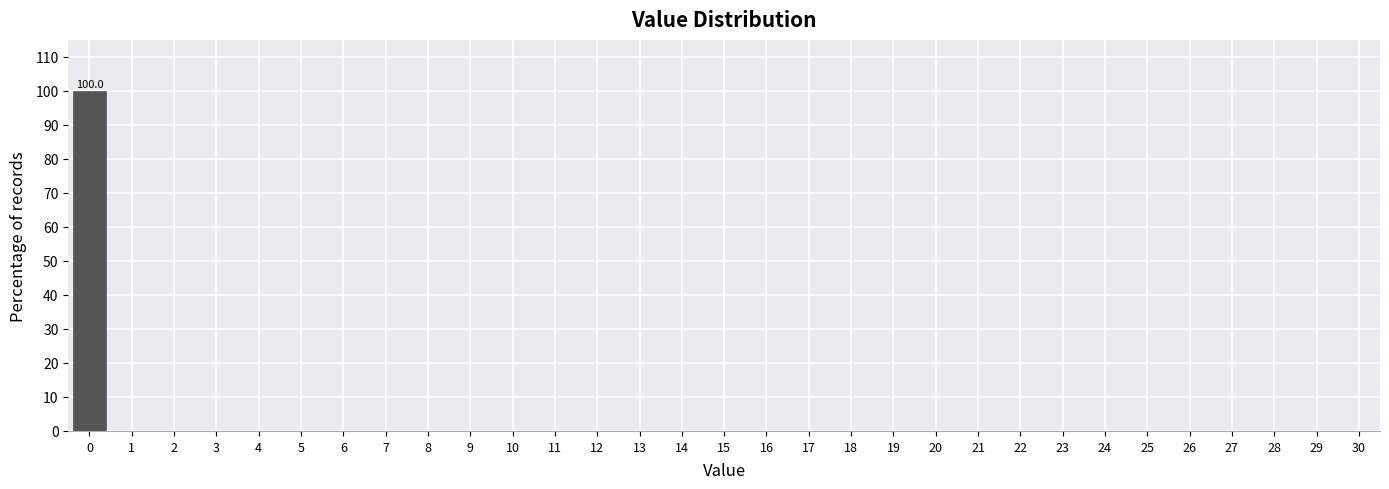

Which range on the x-axis has the tallest bar?

-0.5 to 0.5